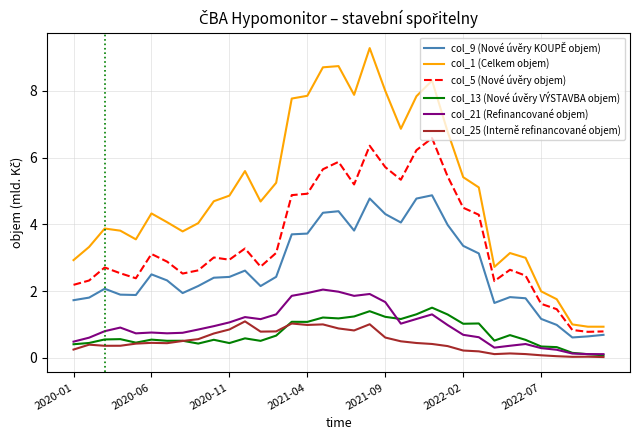

Which series has the largest range (max minus min)?

col_1 (Celkem objem)